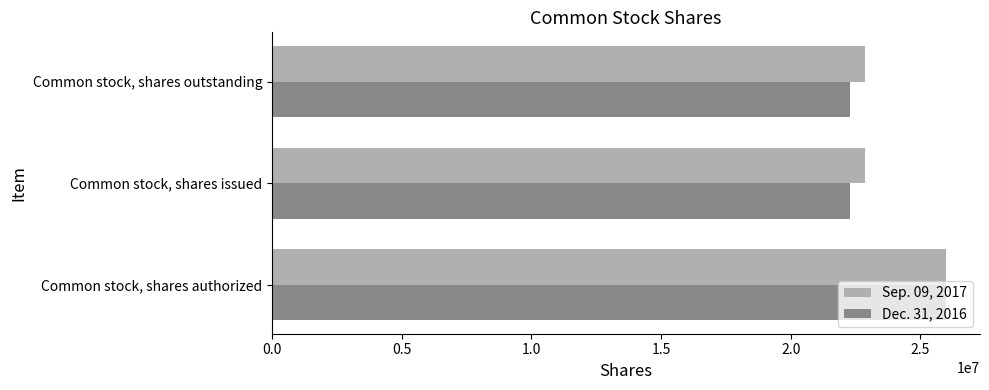

Rank the series by their average value, from lowest to highest.

Dec. 31, 2016, Sep. 09, 2017